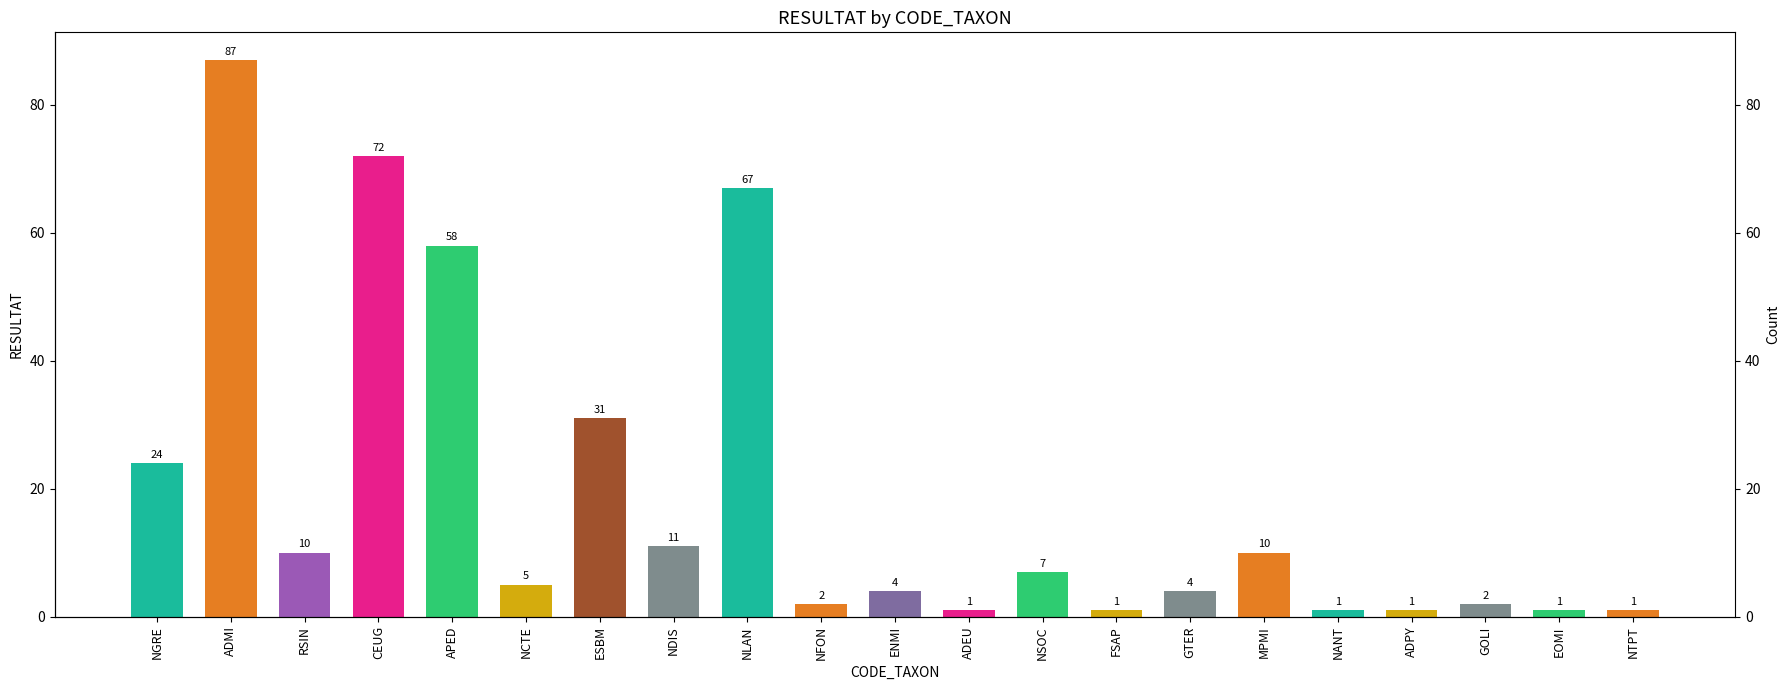

Which has a higher value, APED or NSOC?

APED